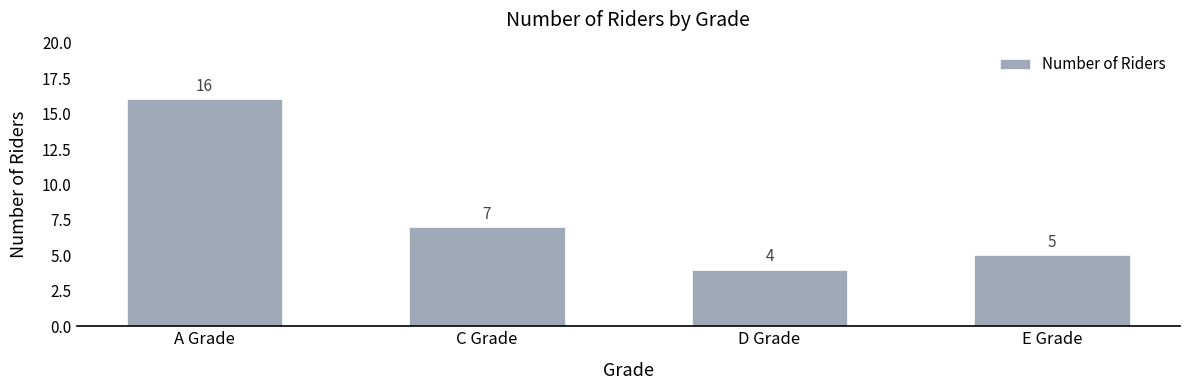

Are the bars horizontal?

No